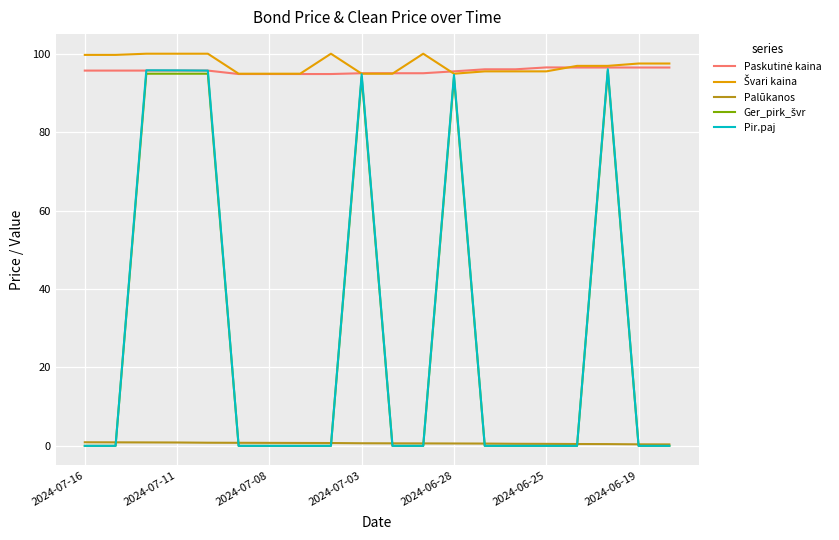

Does the chart display data point markers on the line(s)?

No